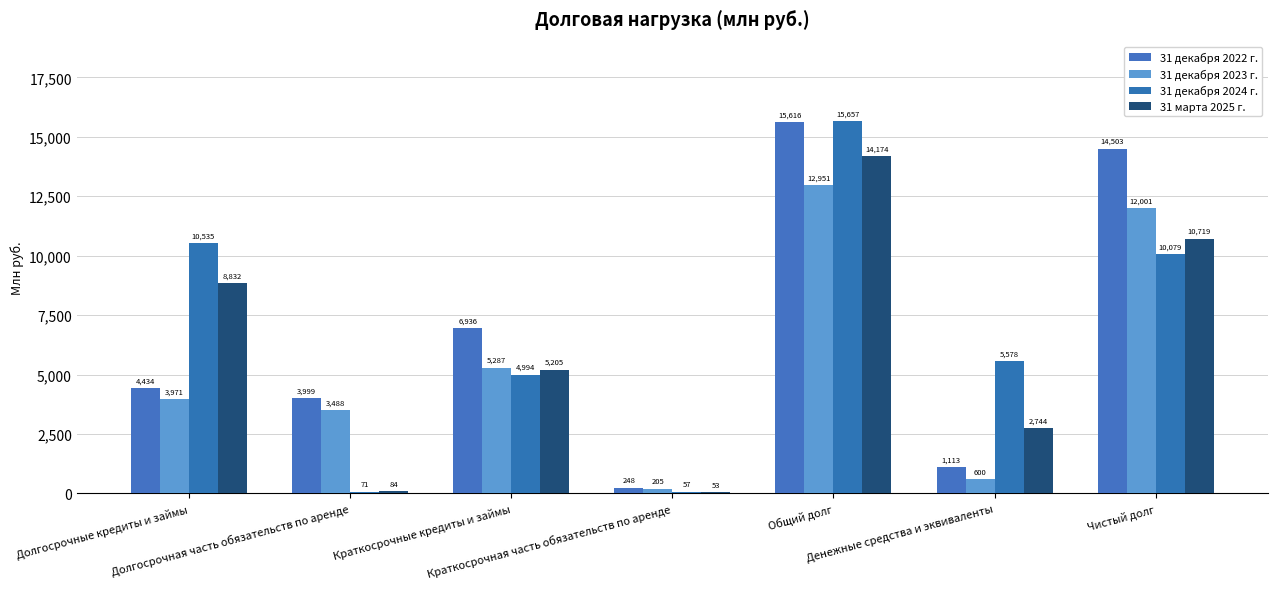

At which label is 31 марта 2025 г. closest to 7113?

Долгосрочные кредиты и займы